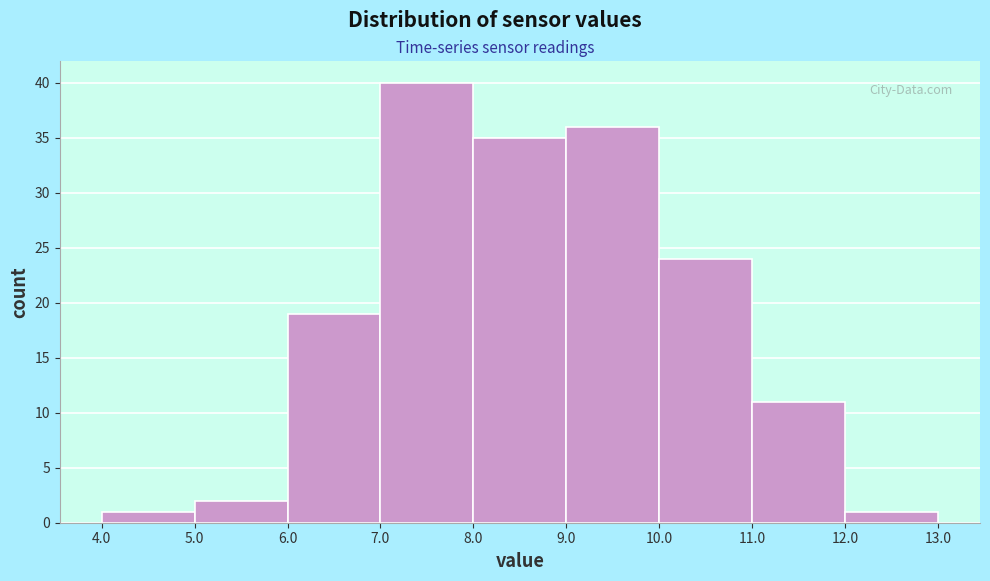

Reading left to right, list every bar in this chart as the range it spans on the x-axis followed by its height. The values are not printed on the chart, so give them approximately, as read against the axis.

4.0 to 5.0: 1
5.0 to 6.0: 2
6.0 to 7.0: 19
7.0 to 8.0: 40
8.0 to 9.0: 35
9.0 to 10.0: 36
10.0 to 11.0: 24
11.0 to 12.0: 11
12.0 to 13.0: 1